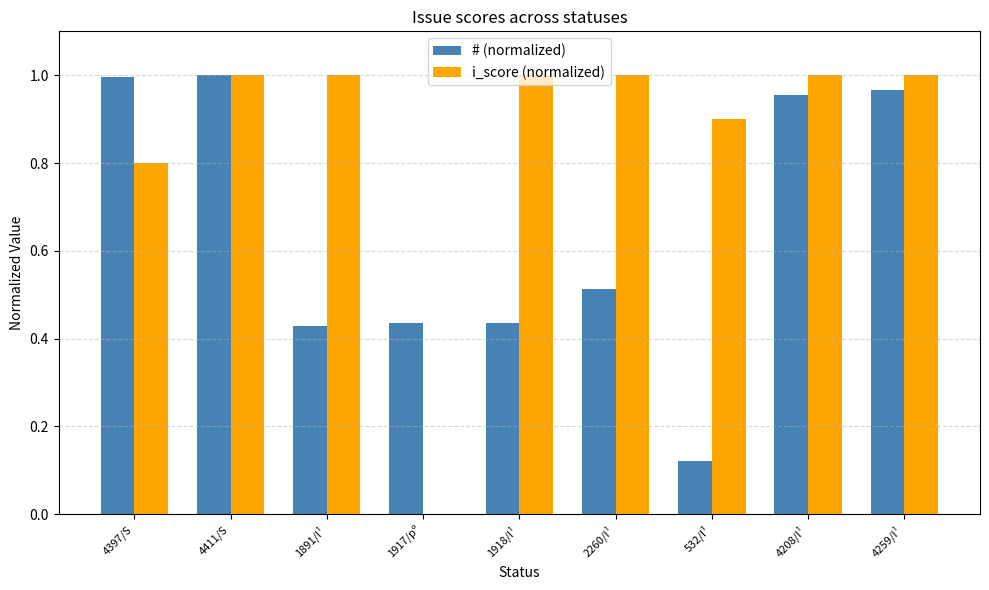

Count the number of data series in this chart.

2